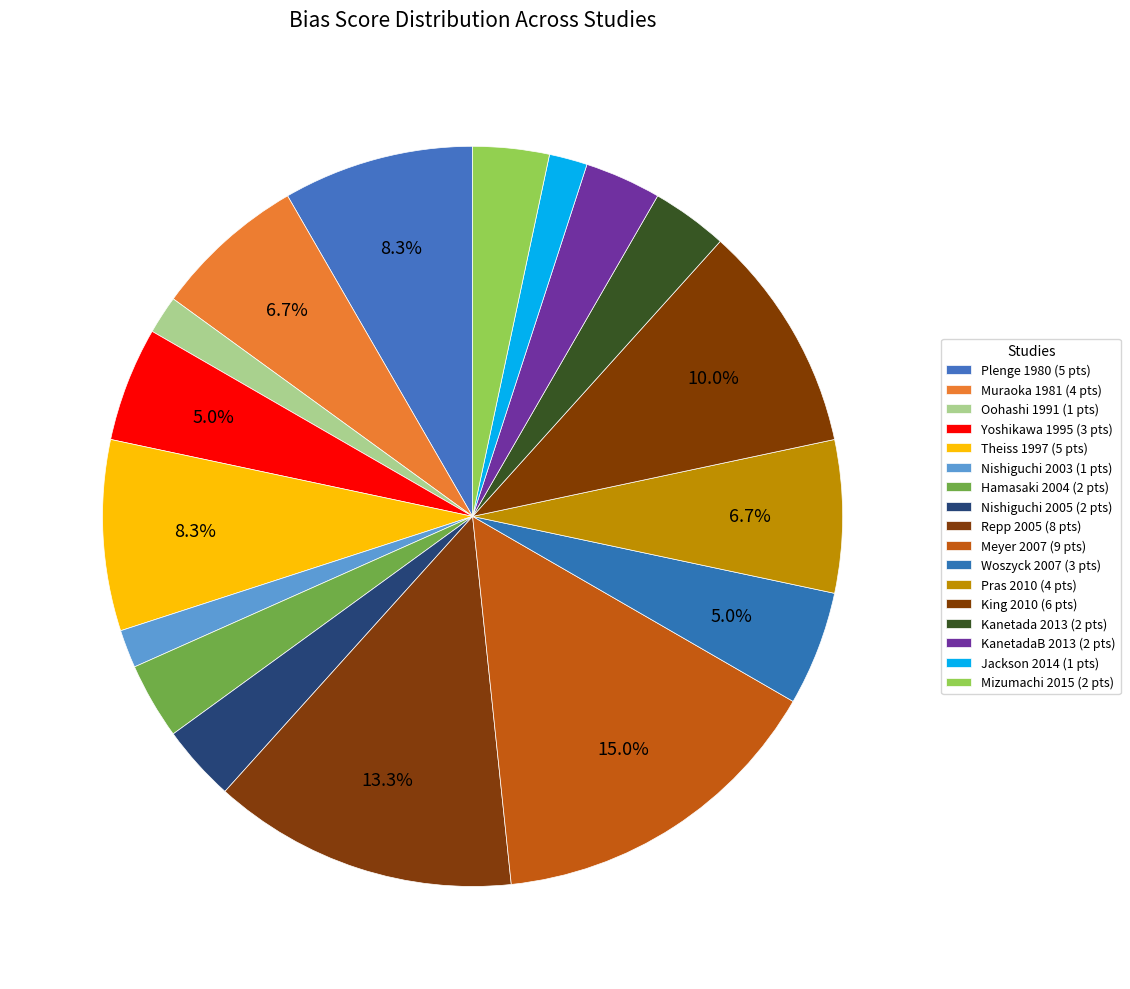

What is the largest slice in the pie chart?

Meyer 2007